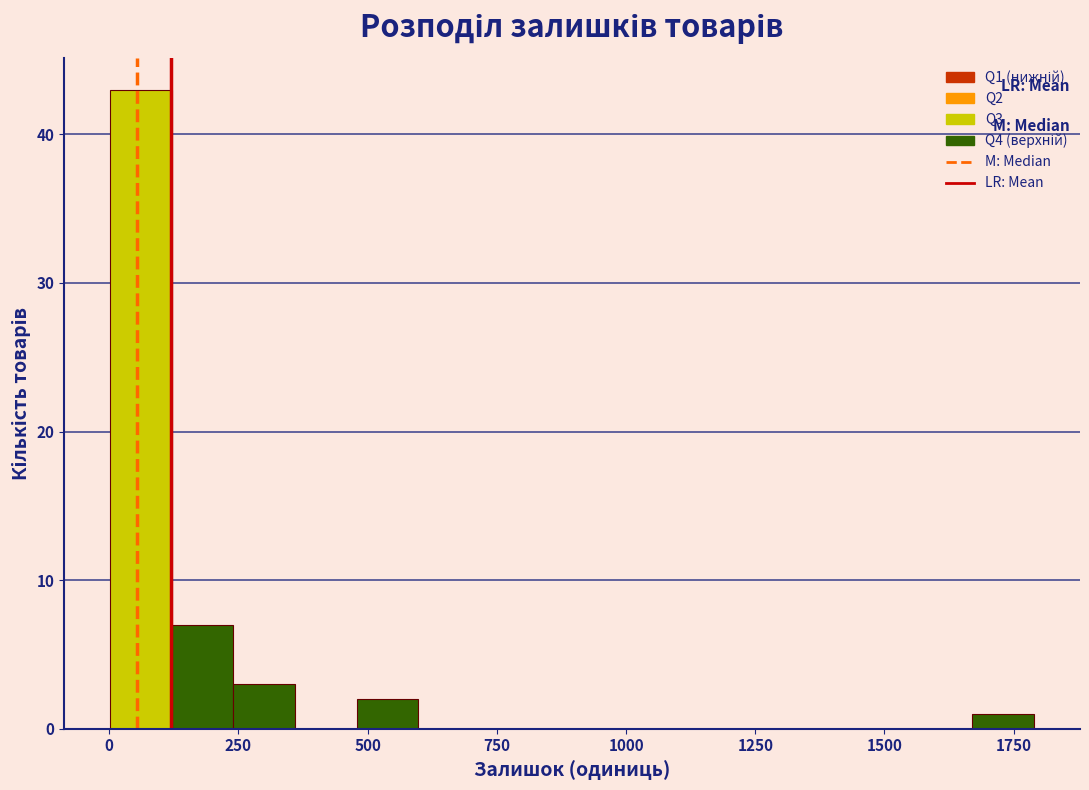

Read against the x-axis, roughly where is the centre of the tallest bar?

50